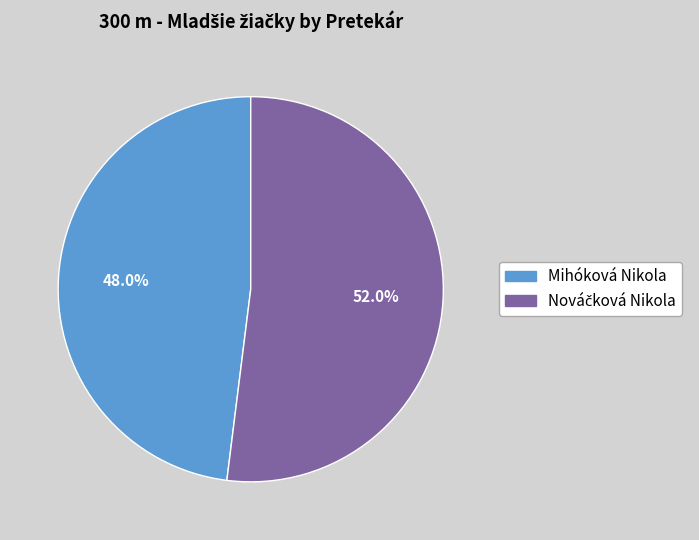

What percentage is NOT represented by Mihóková Nikola?

52.0%